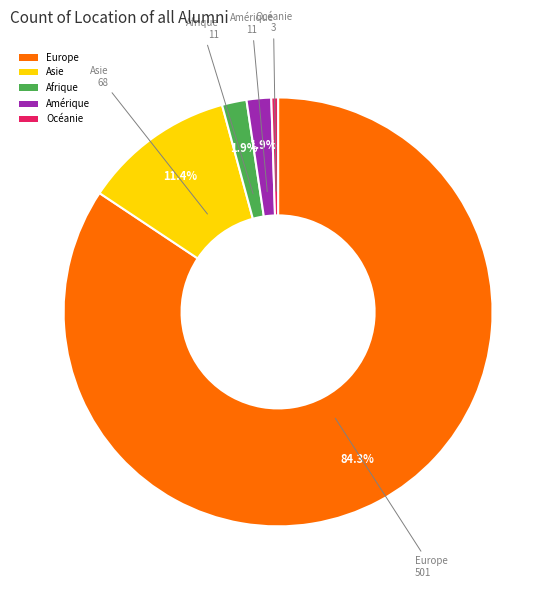

The Océanie slice represents 1% of the pie. True or false?

True